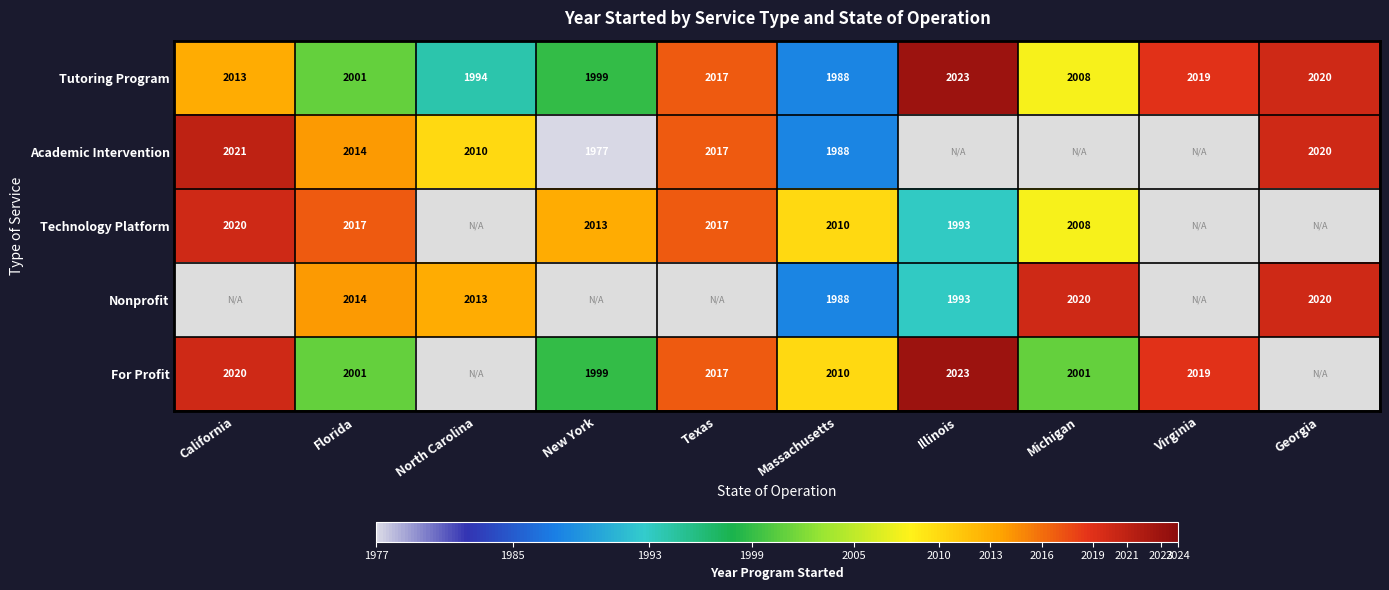

Count the number of data series in this chart.

5